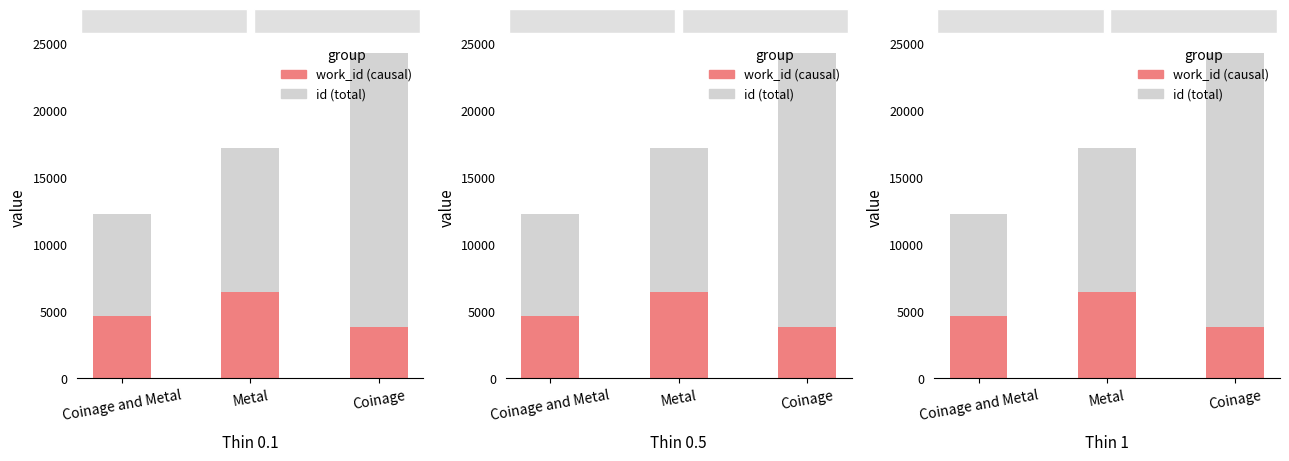

What is the difference between the second highest and minimum values in the work_id series?

809